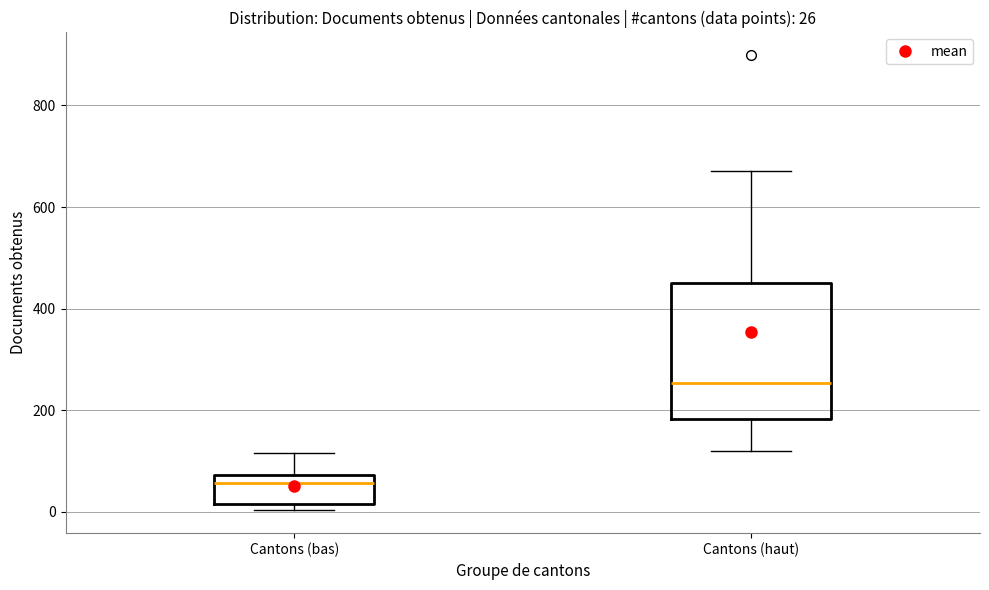

Comparing the boxes themselves (not the whiskers), which one is the tallest?

Cantons (haut)